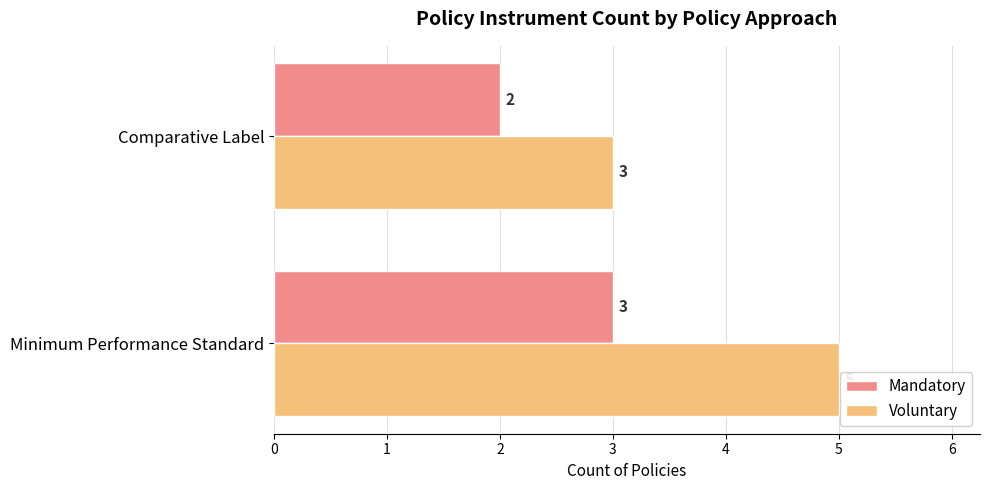

List the series in order of their overall mean, highest first.

Voluntary, Mandatory